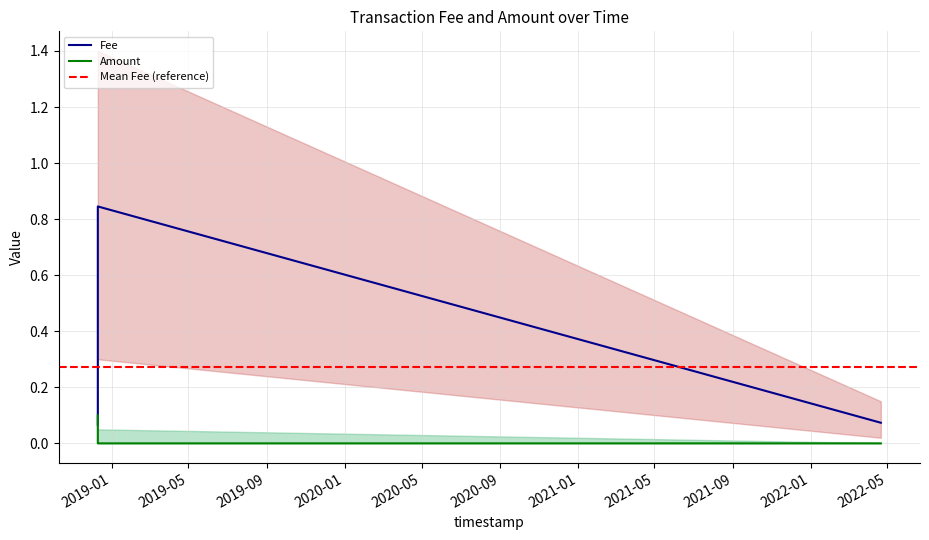

What is the label of the 3rd point from the right?

2018-12-10 02:52:47